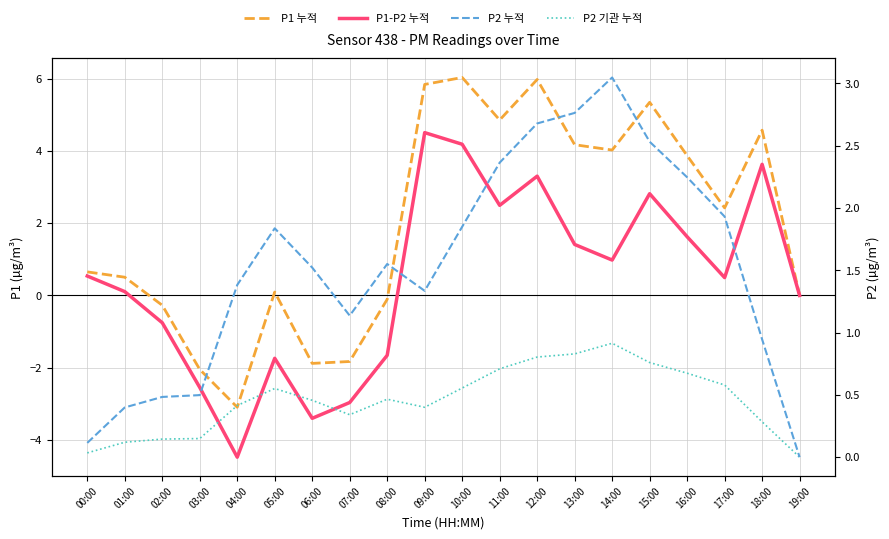

In P2 기관 누적, how many points are lower than both neighbors (excluding endpoints)?

2